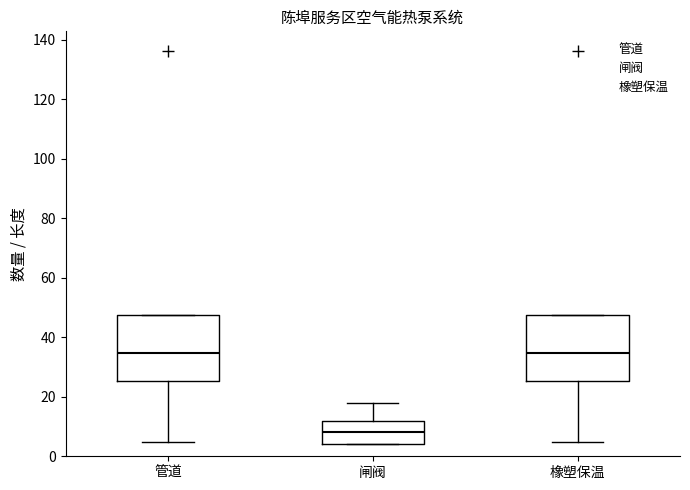

Where is the upper edge of the box for 管道 on the y-axis? The values are not printed on the chart, so give them approximately, as read against the axis.

48